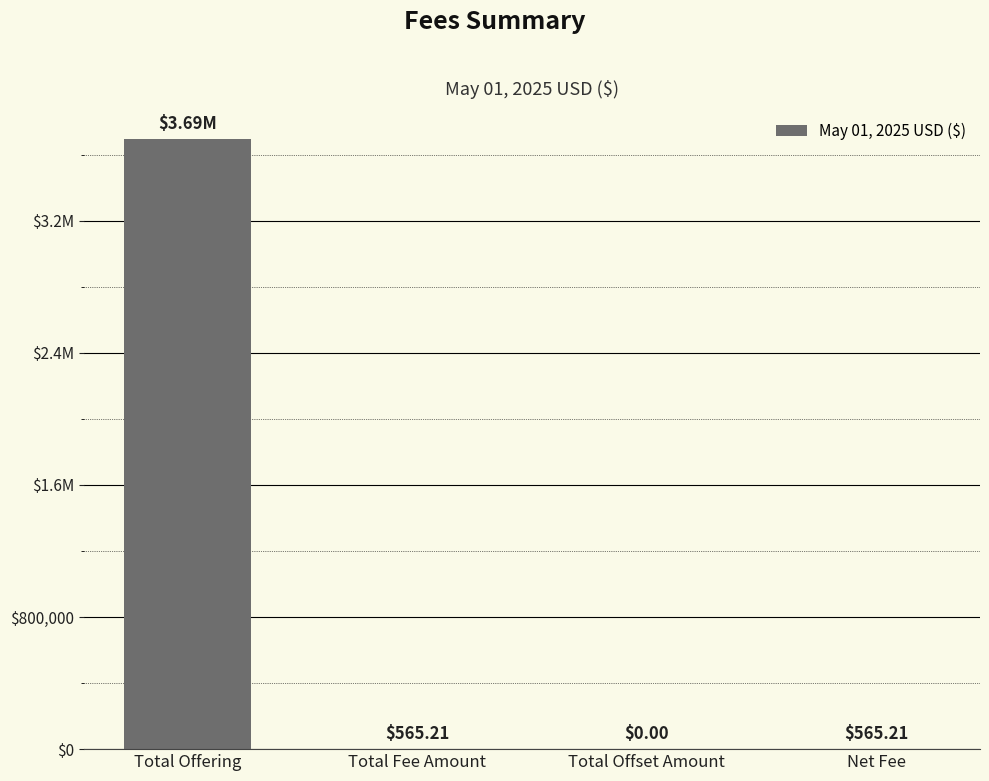

What is the maximum value shown in the chart?

3691795.2